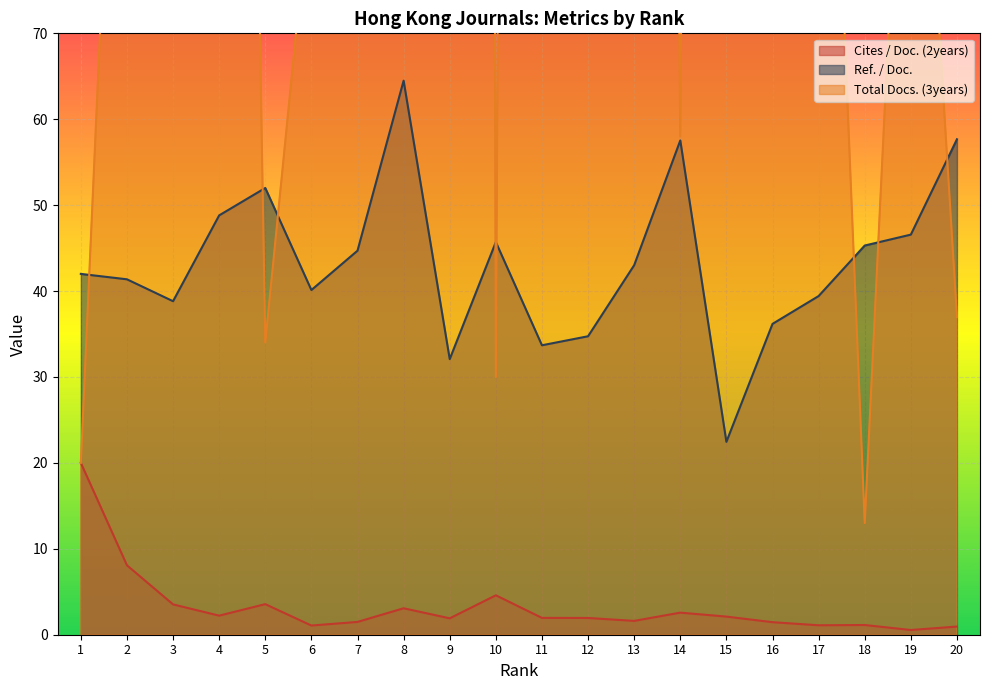

Which category has the highest value in the Ref. / Doc. series?

8